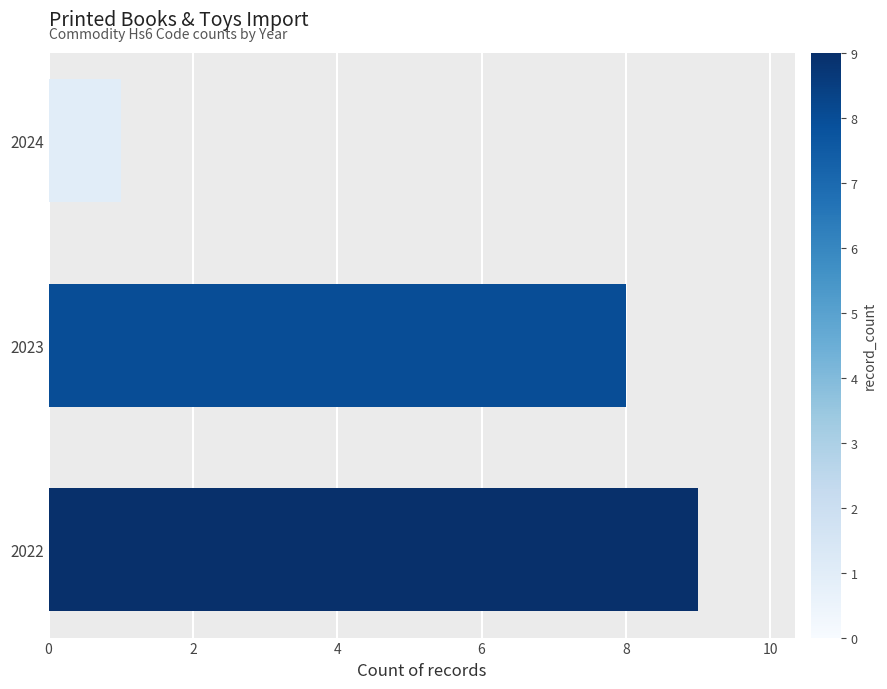

At which label is the value closest to 5?

2023